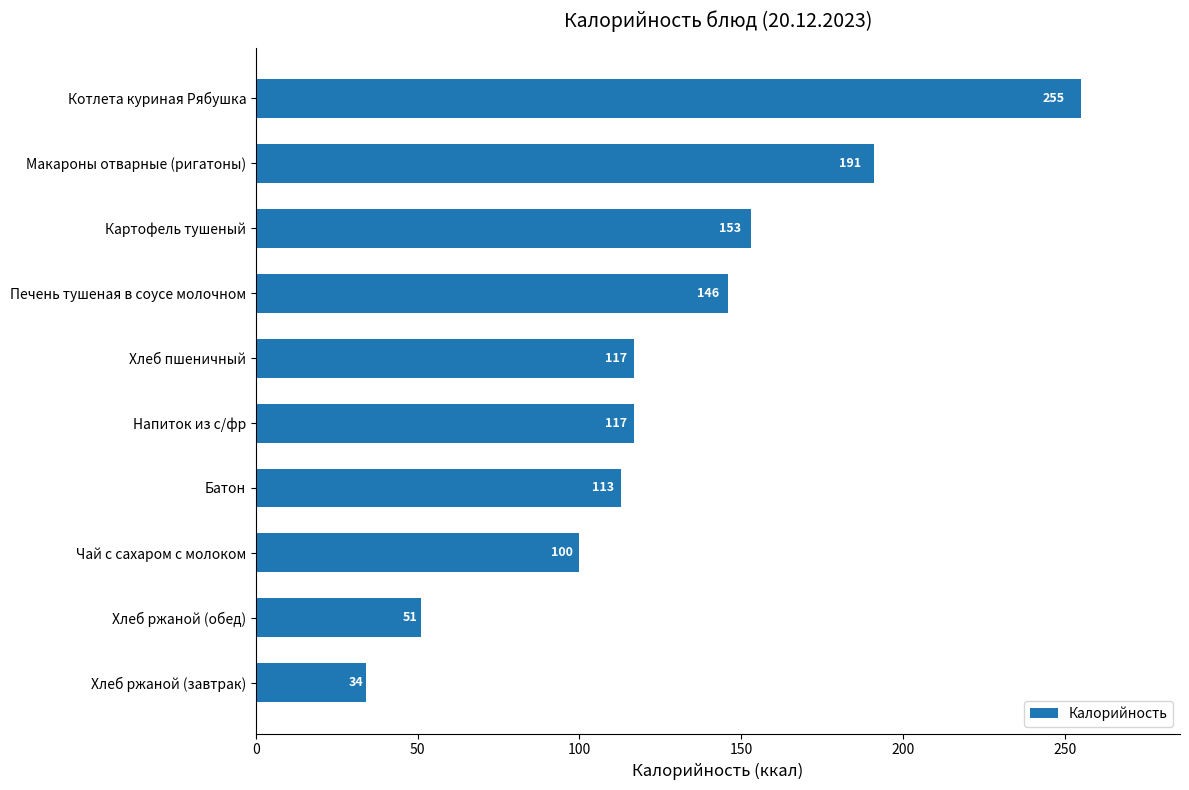

The chart shows a value of 113 at Батон. True or false?

True